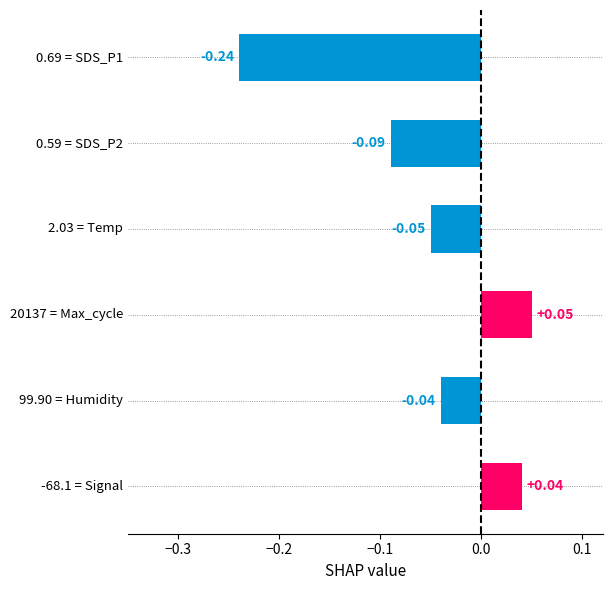

How many values are above zero?

2